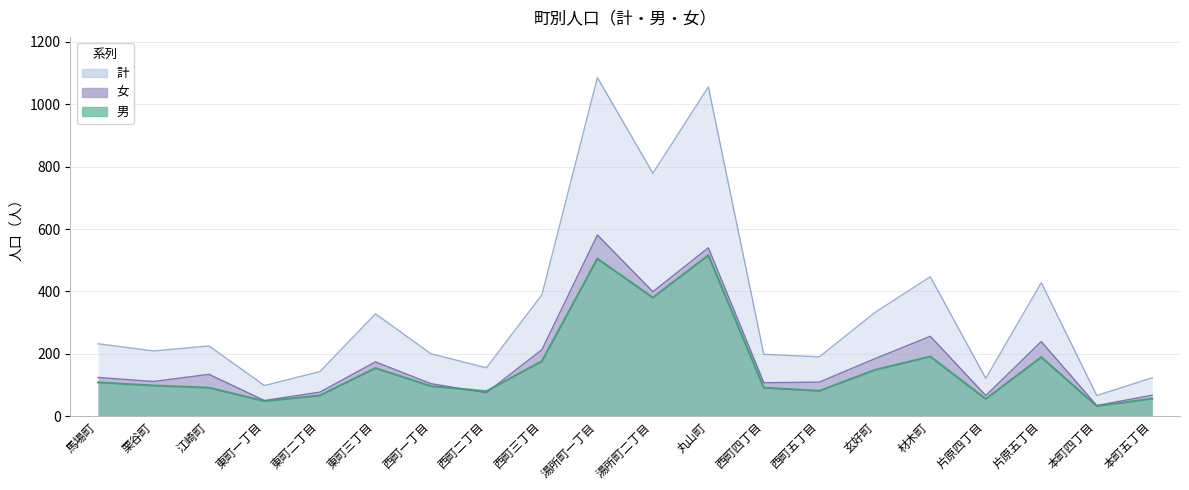

The value of 男 at 丸山町 is 516. True or false?

True